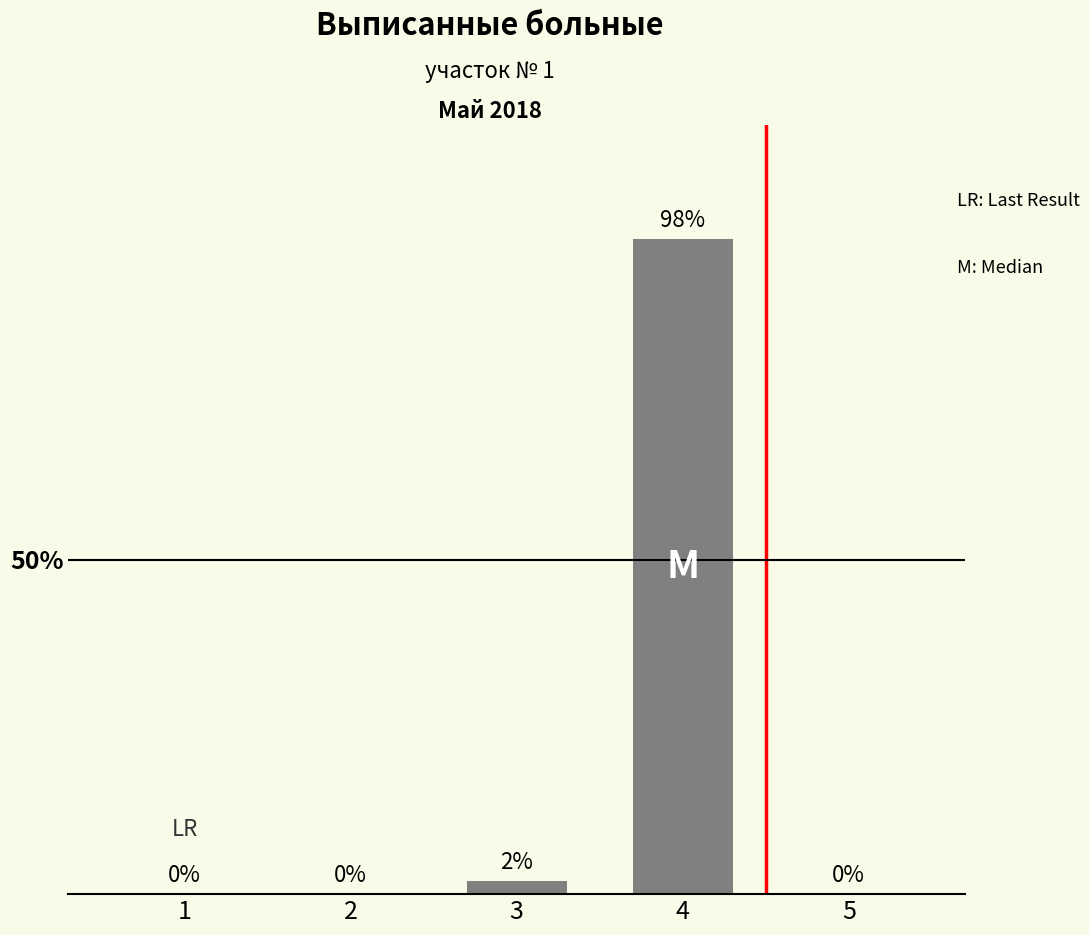

What value does the data have at 4, to the nearest 5?

100